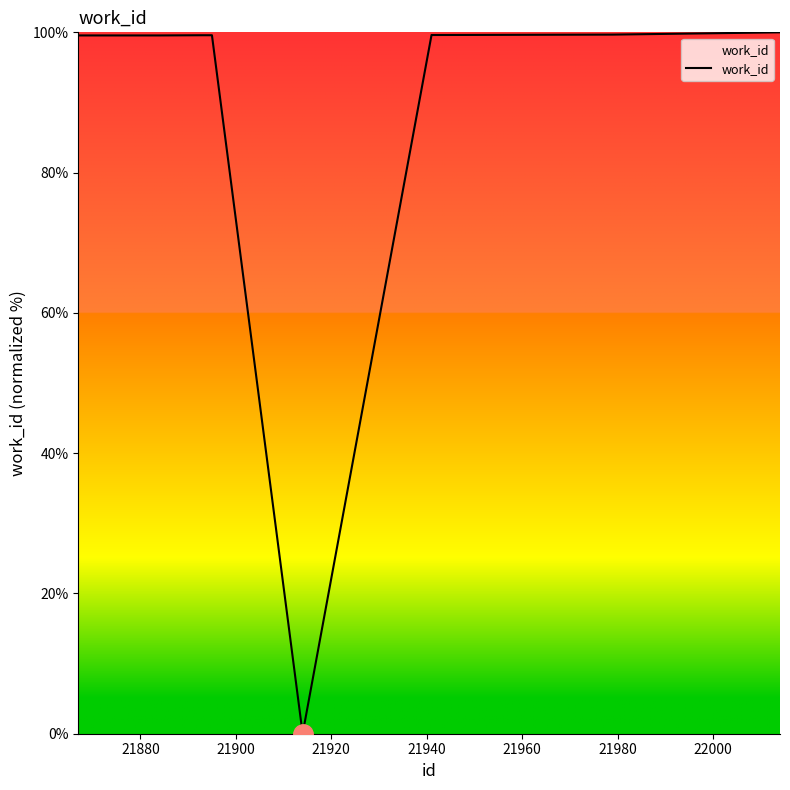

What is the difference between the maximum and minimum values?

100.0